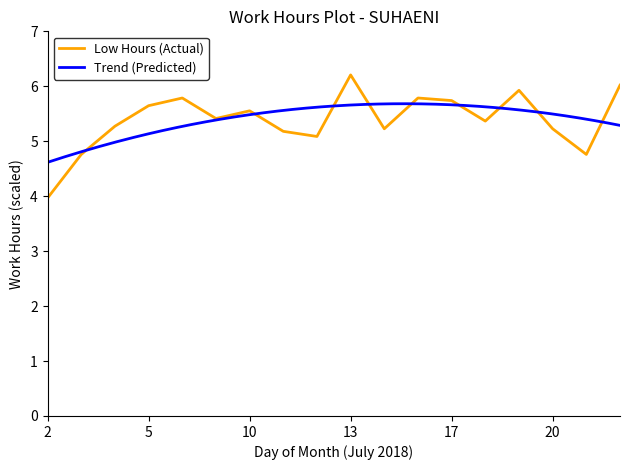

What is the sum of the values at 16 and 5?

11.4